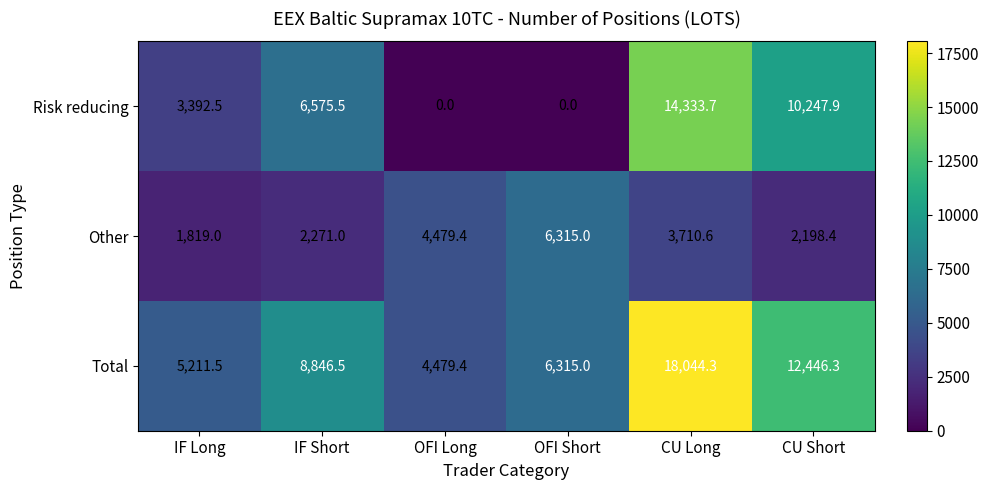

Reading right to left, list all the values displayed in this chart.

Risk reducing: CU Short=10247.9	CU Long=14333.7	OFI Short=0.0	OFI Long=0.0	IF Short=6575.5	IF Long=3392.5
Other: CU Short=2198.4	CU Long=3710.6	OFI Short=6315.0	OFI Long=4479.4	IF Short=2271.0	IF Long=1819.0
Total: CU Short=12446.3	CU Long=18044.3	OFI Short=6315.0	OFI Long=4479.4	IF Short=8846.5	IF Long=5211.5